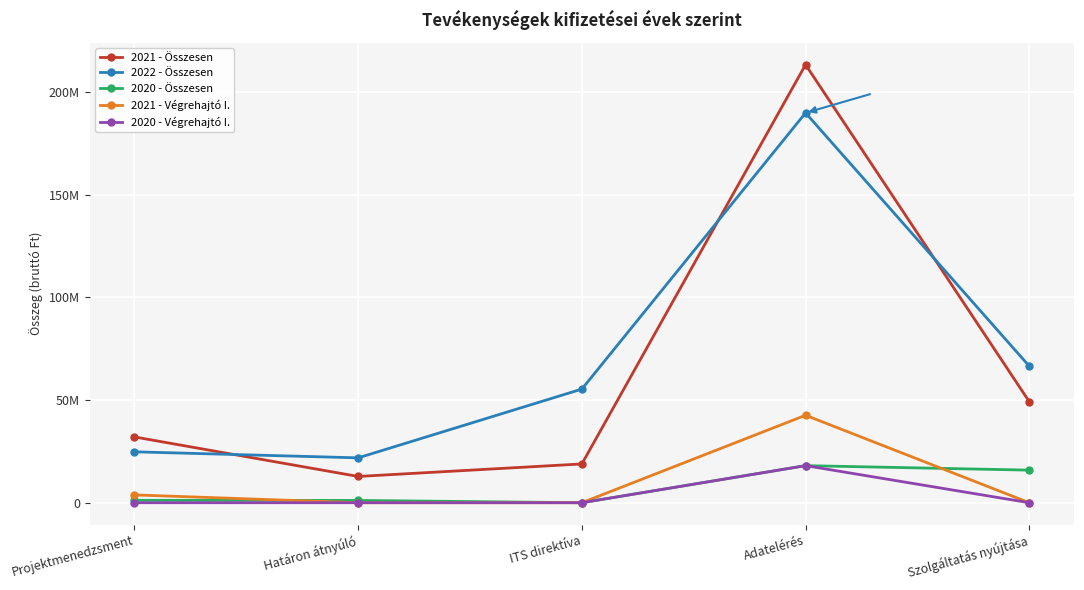

Does the chart have visible grid lines?

Yes